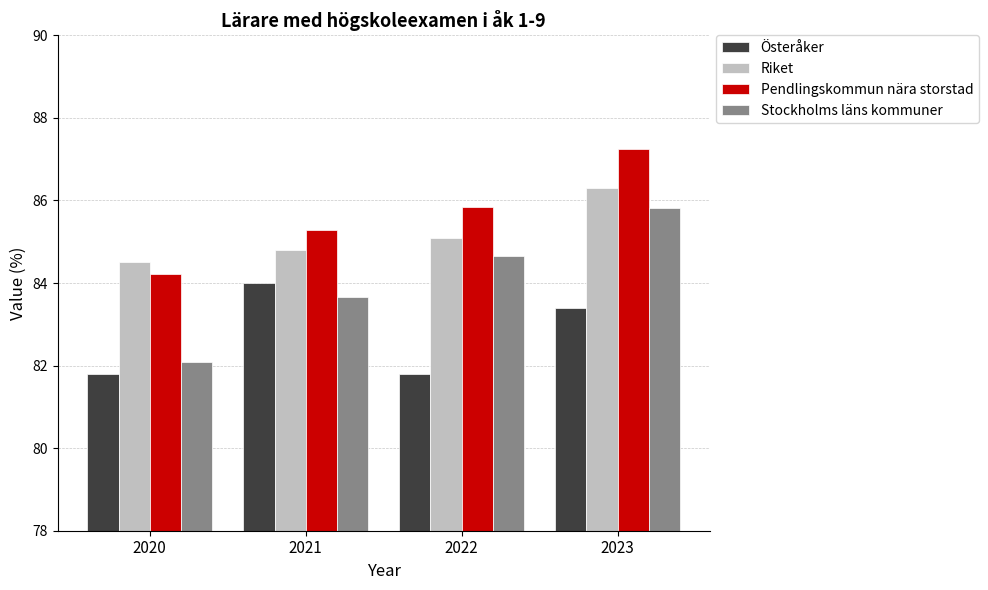

The value of Riket at 2020 is 84.5. True or false?

True